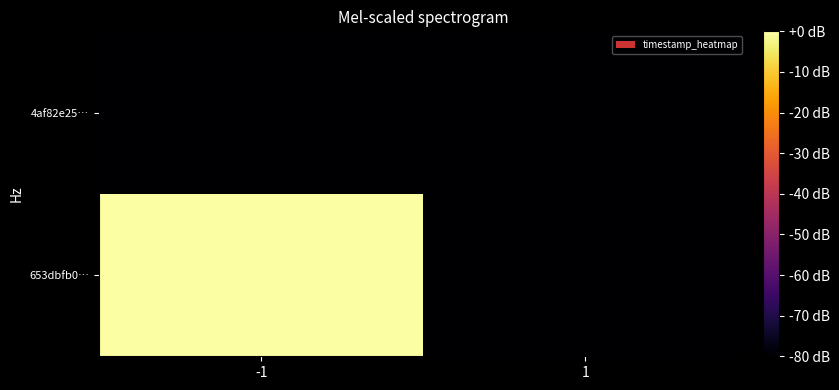

Reading left to right, what are all the values shown in this chart?

653dbfb0…: -1=1618025994	1=0
4af82e25…: -1=0	1=1617594399